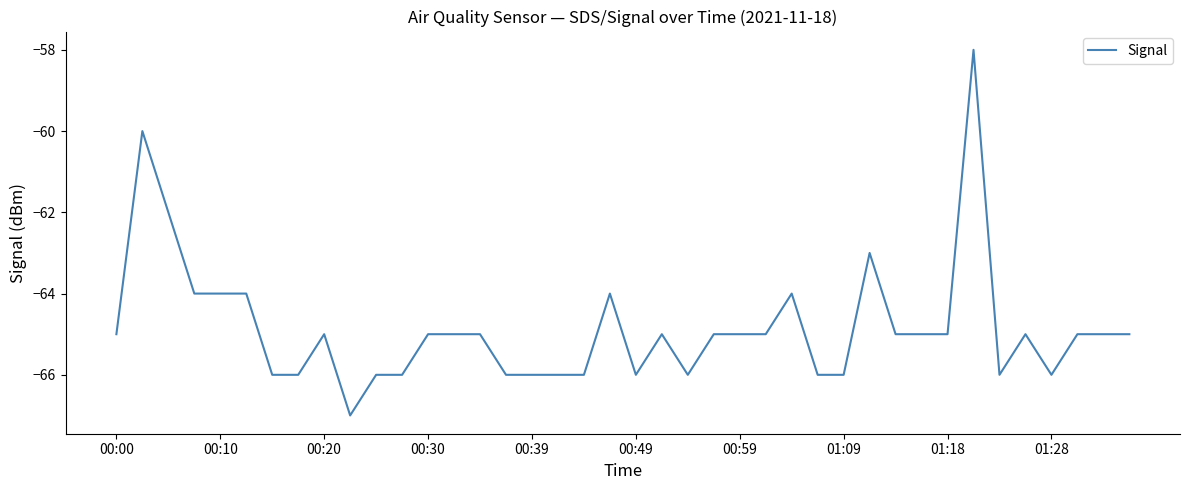

Does the chart display data point markers on the line(s)?

No